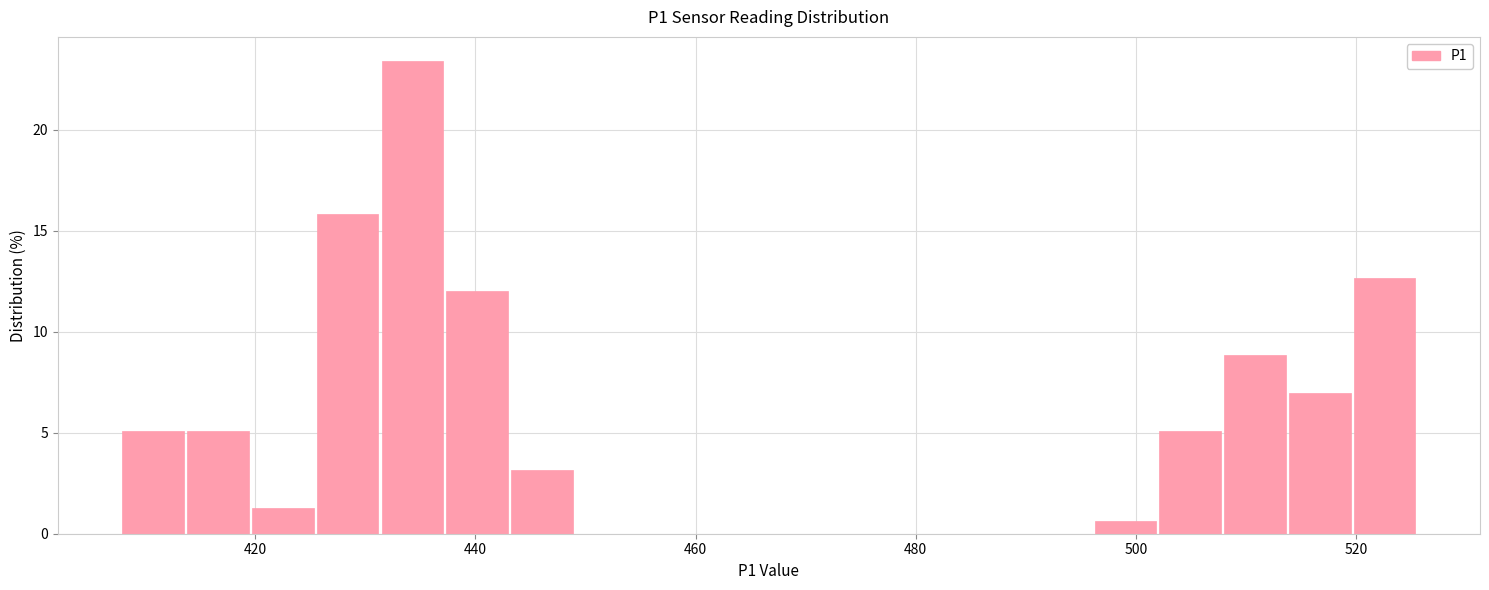

Around what value on the x-axis is the tallest bar? Give the approximate position of its centre, as read against the axis.

434